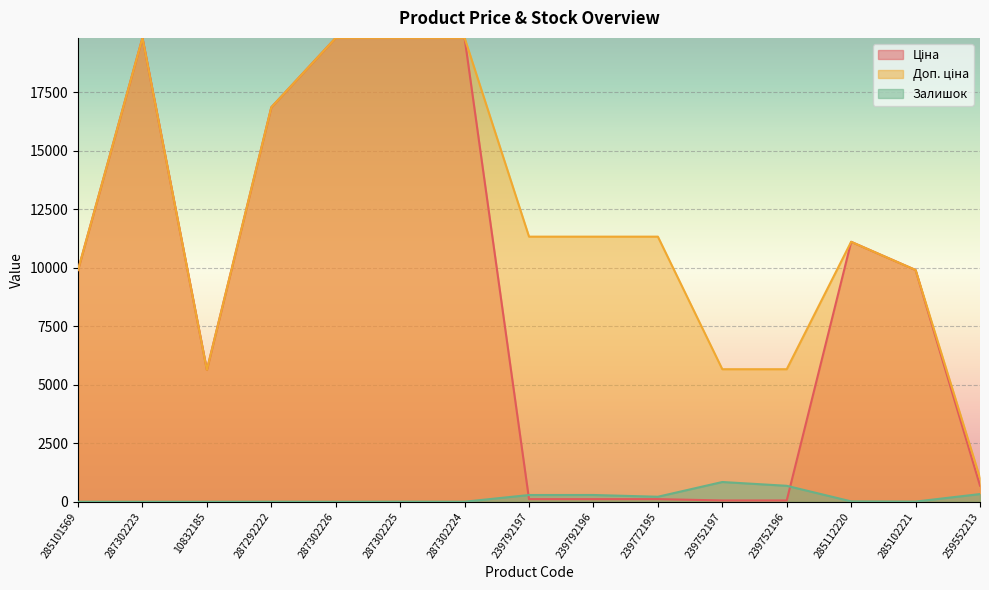

How many lines are shown in the chart?

3